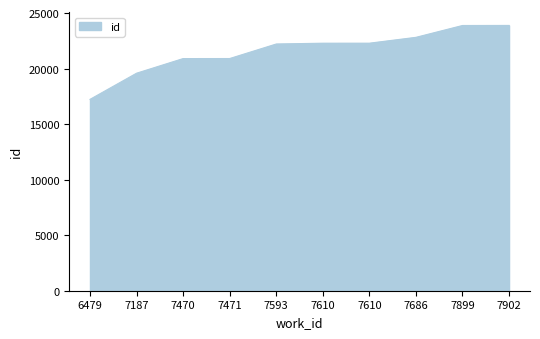

Count the number of categories in the chart.

10